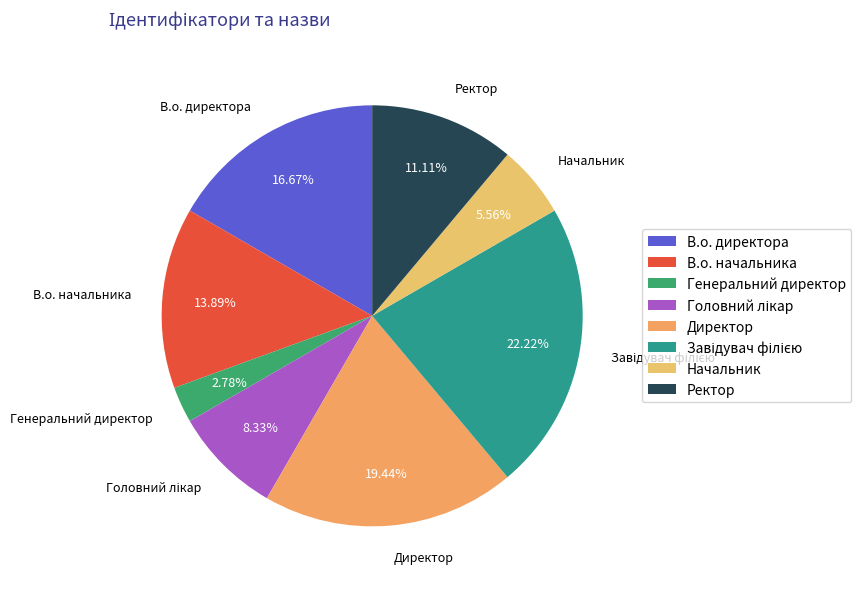

Which slice is the smallest?

Генеральний директор